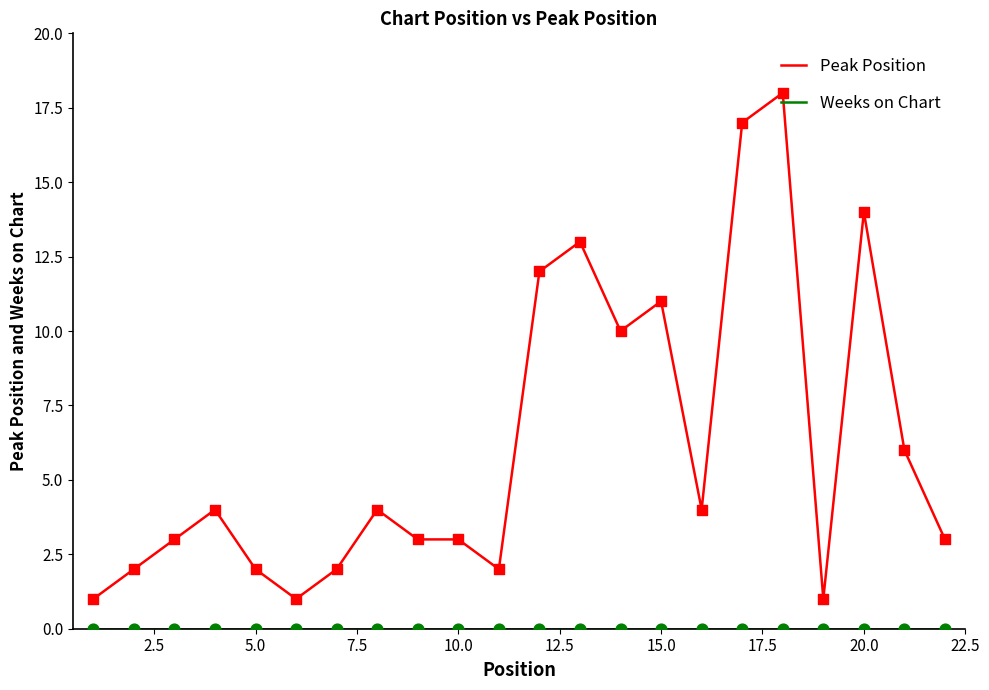

Which series has the largest total across all categories?

Peak Position